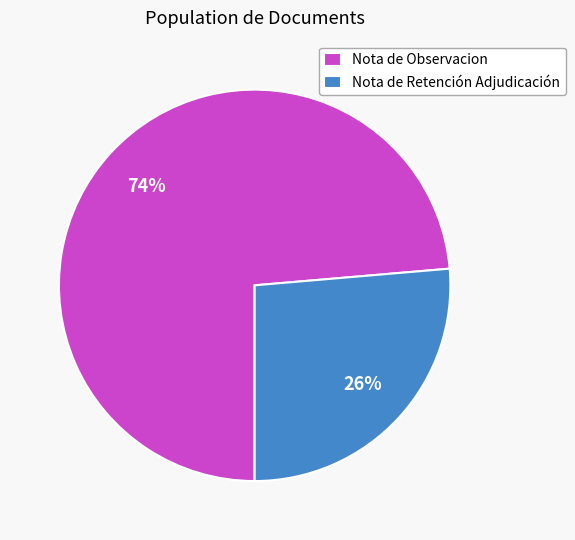

How many segments does this pie chart have?

2